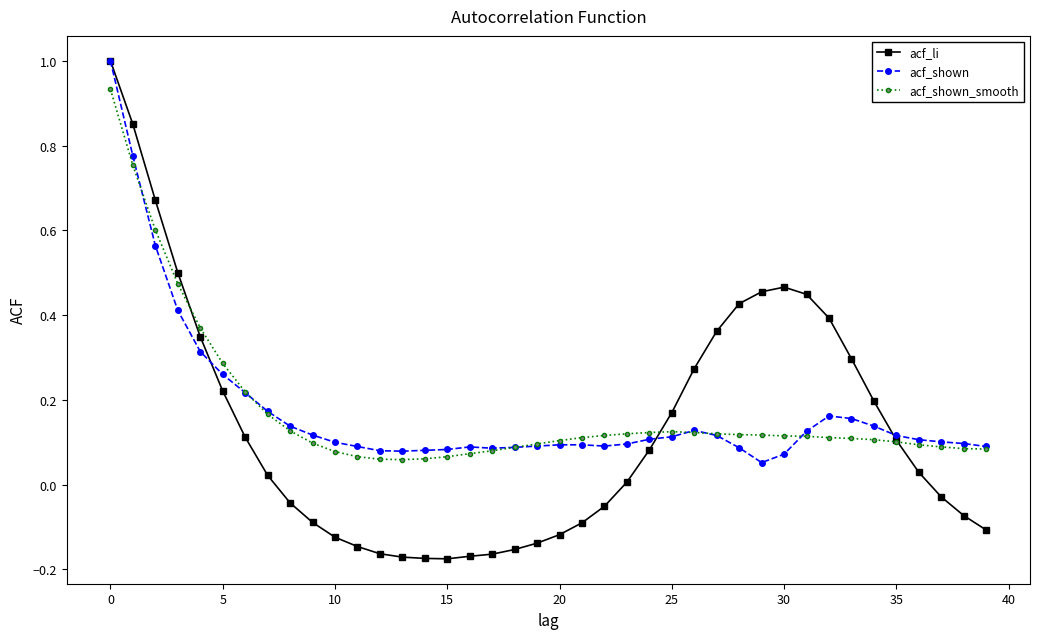

True or false: acf_shown has more than 1 interior local peaks.

True